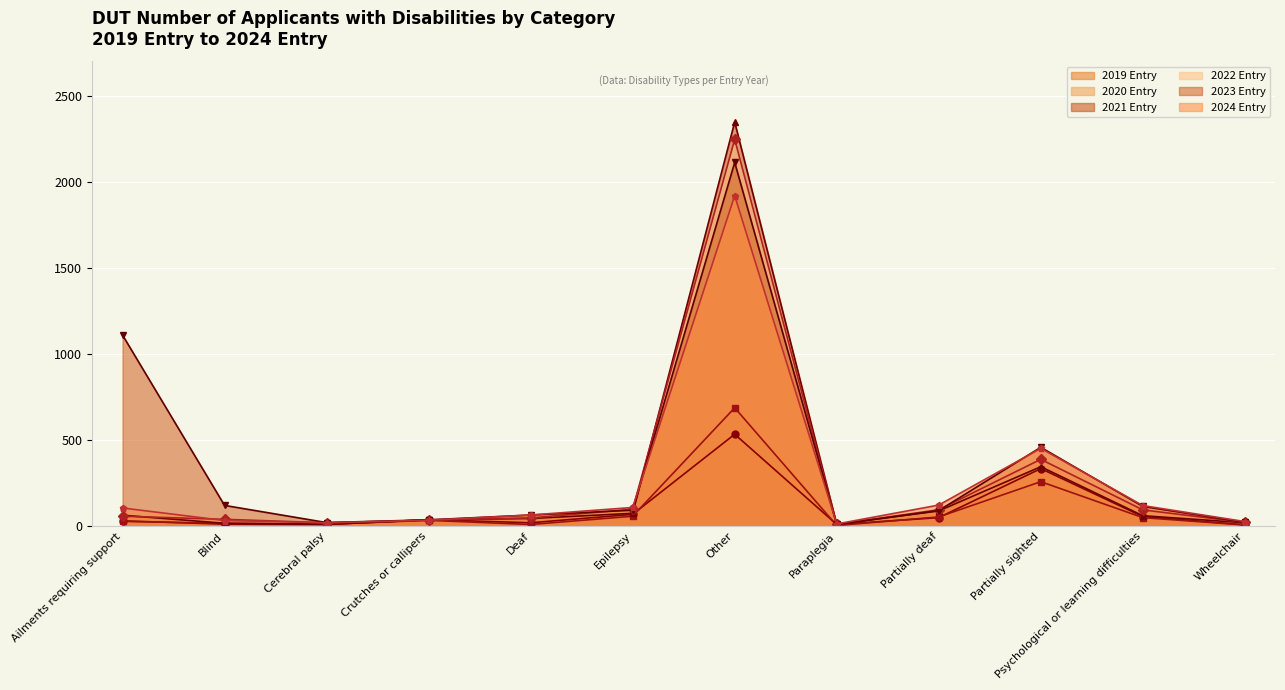

Rank the categories by 2024 Entry value from highest to lowest.

Other, Partially sighted, Partially deaf, Psychological or learning difficulties, Epilepsy, Ailments requiring support, Deaf, Crutches or callipers, Blind, Wheelchair, Cerebral palsy, Paraplegia